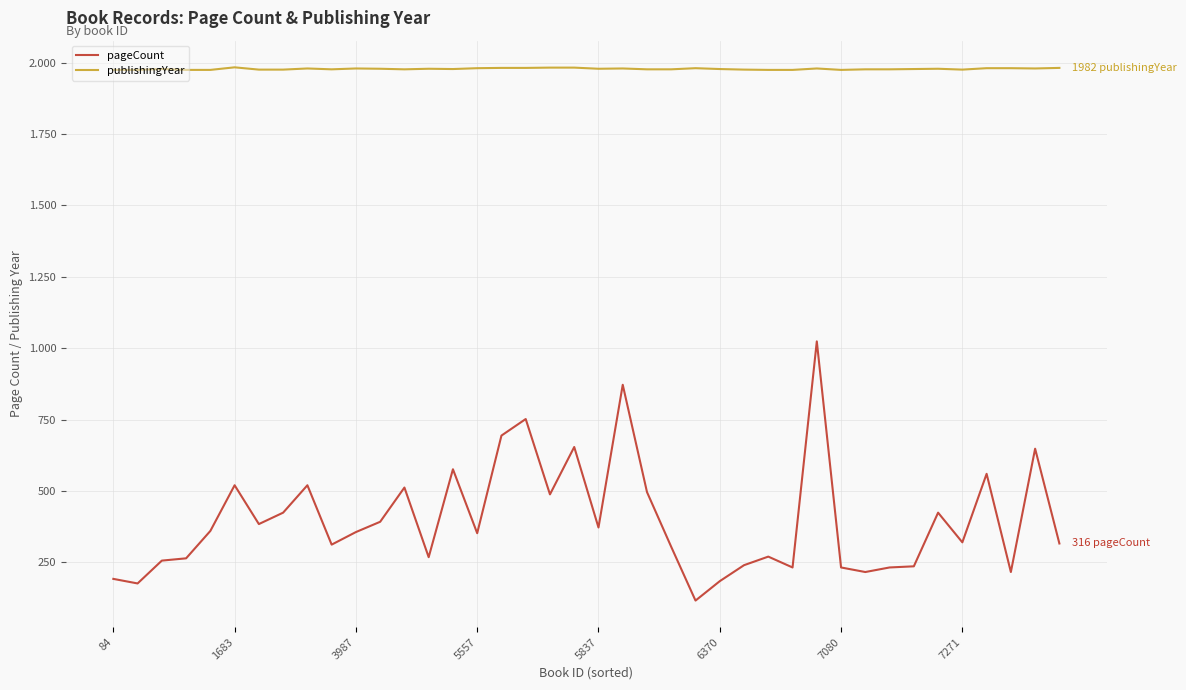

What are all the series names shown in the legend?

pageCount, publishingYear